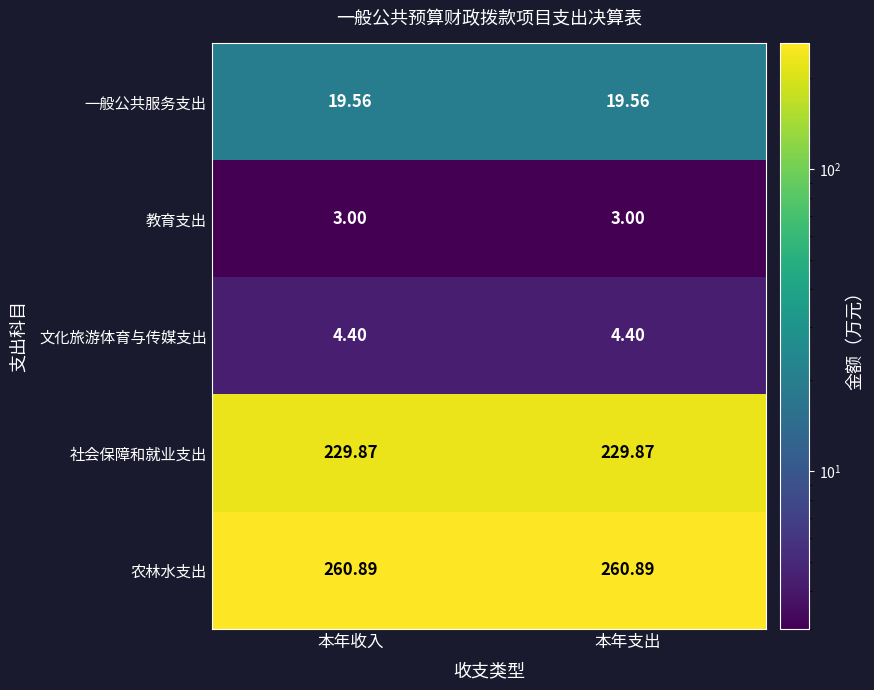

Rank the series by their maximum value, from highest to lowest.

农林水支出, 社会保障和就业支出, 一般公共服务支出, 文化旅游体育与传媒支出, 教育支出